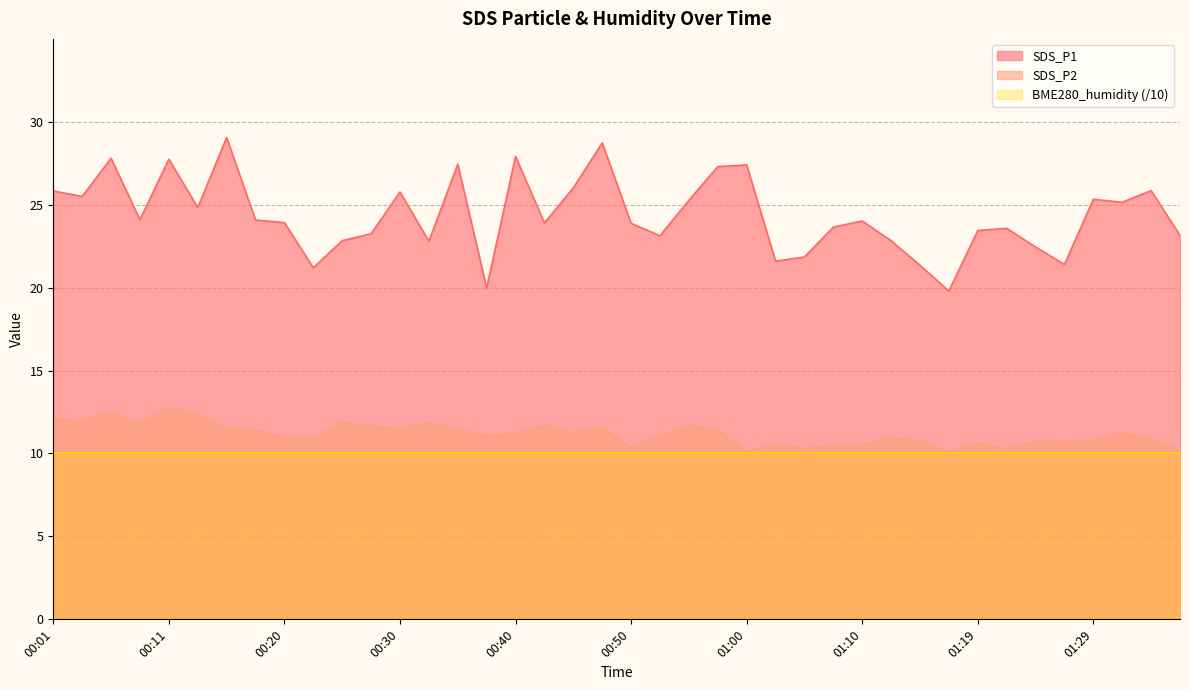

What is the highest value of the SDS_P1 series?

29.1